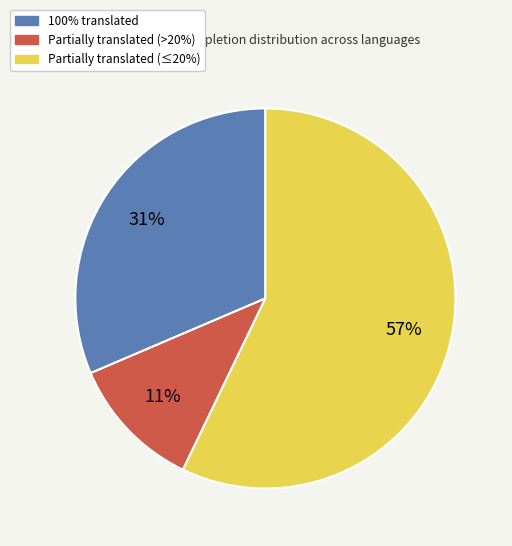

To the nearest percent, what is the average slice percentage?

33%